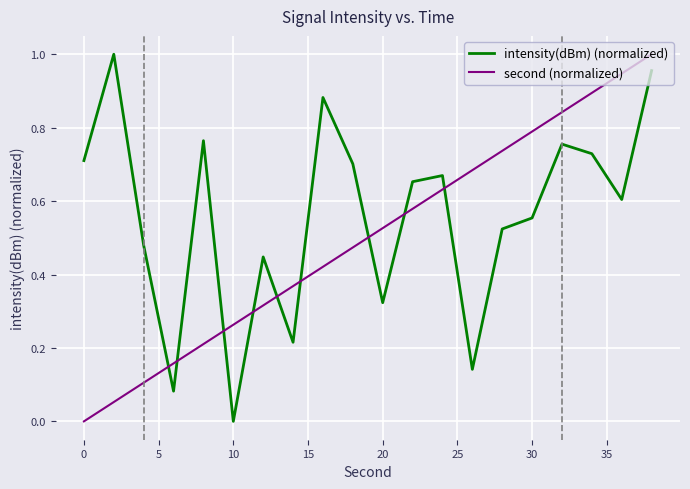

Which series has the largest total across all categories?

intensity(dBm) (normalized)